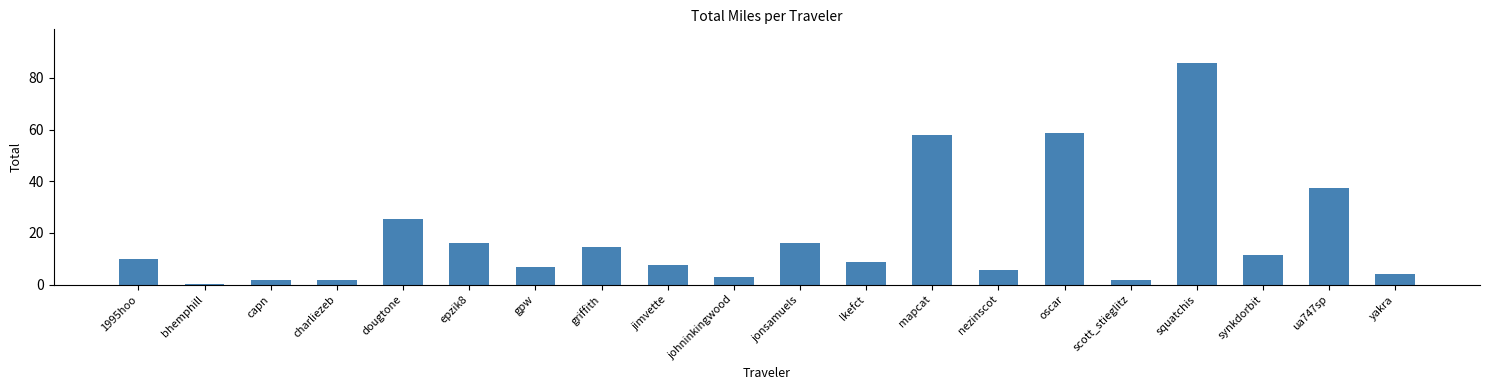

What is the label of the 19th bar from the right?

bhemphill